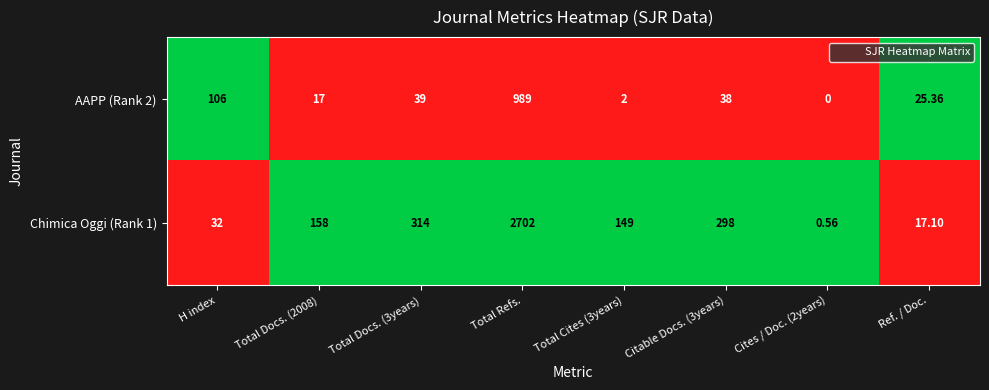

List the series in order of their overall mean, highest first.

Chimica Oggi (Rank 1), AAPP (Rank 2)